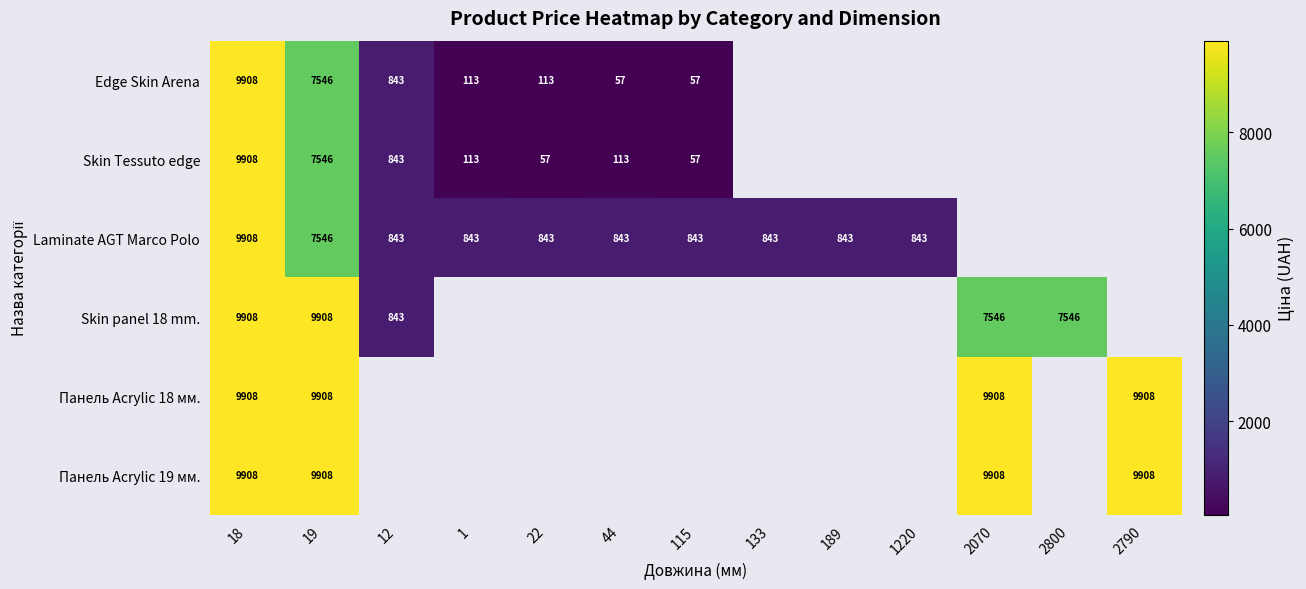

How many categories are shown in the chart?

13